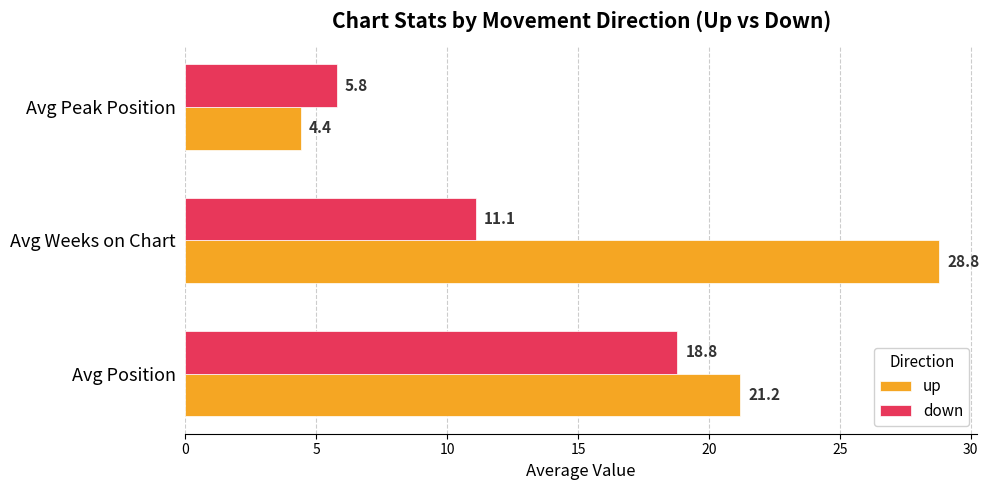

What is the smallest value displayed?

4.4